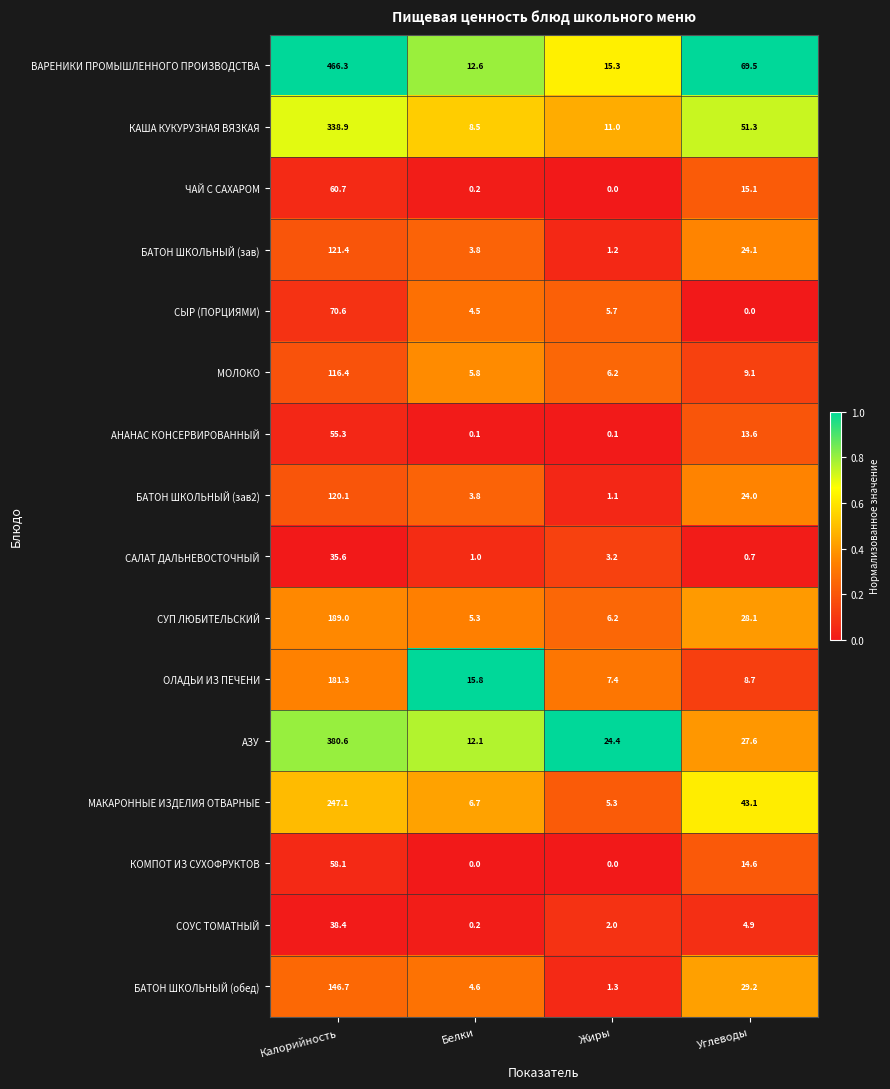

What is the approximate value of АЗУ at Жиры?

24.4